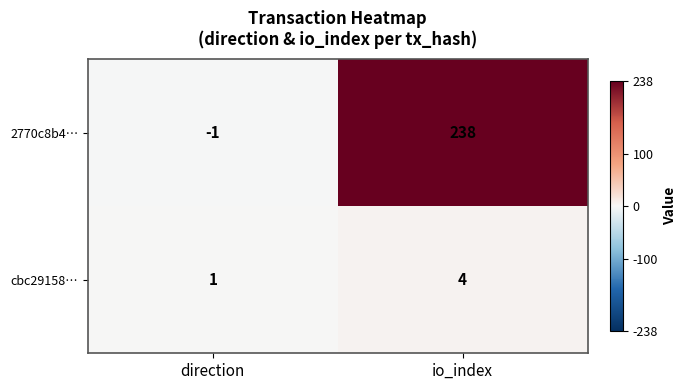

Reading left to right, extract all data points from this chart.

2770c8b4…: -1	238
cbc29158…: 1	4